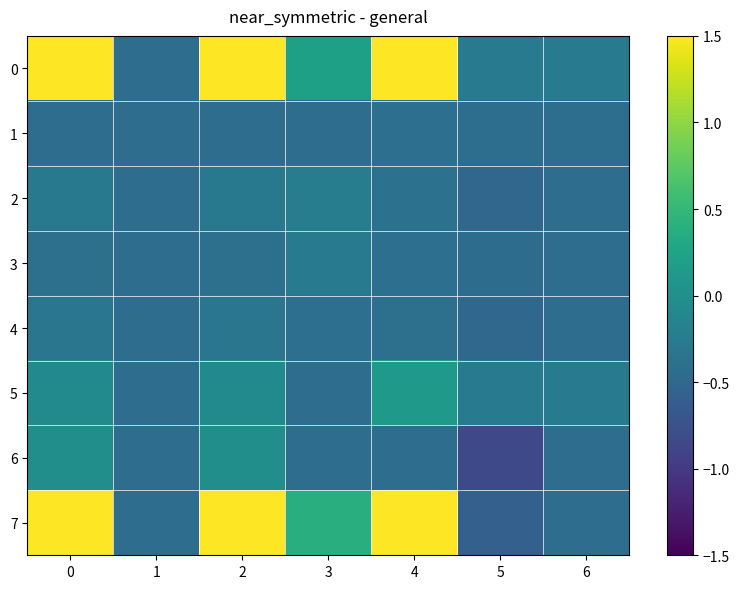

What is the total value across all series at 5?

-3.8